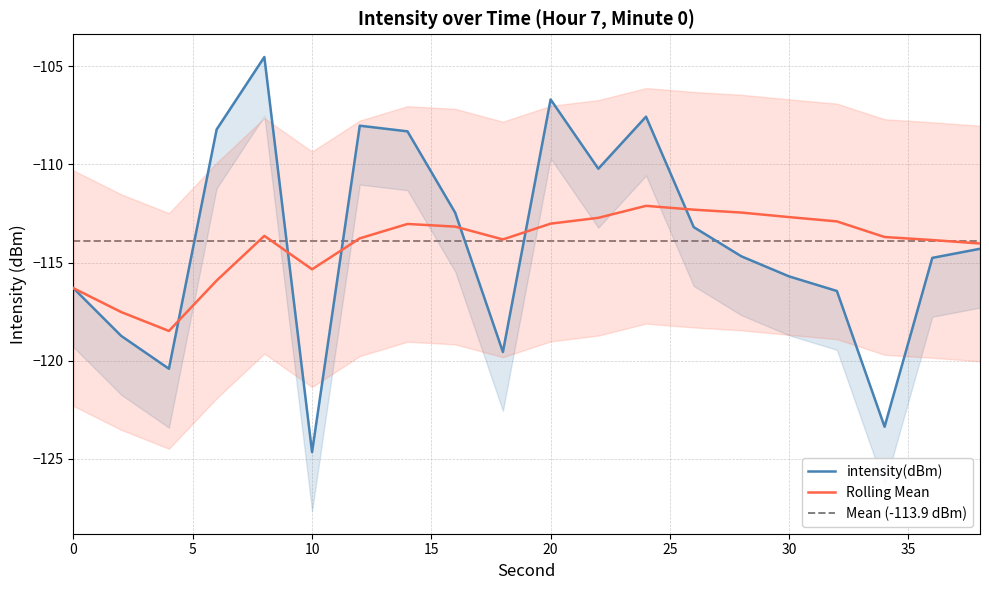

Is the value of intensity(dBm) at 30 greater than the value of rolling_mean at 6?

Yes